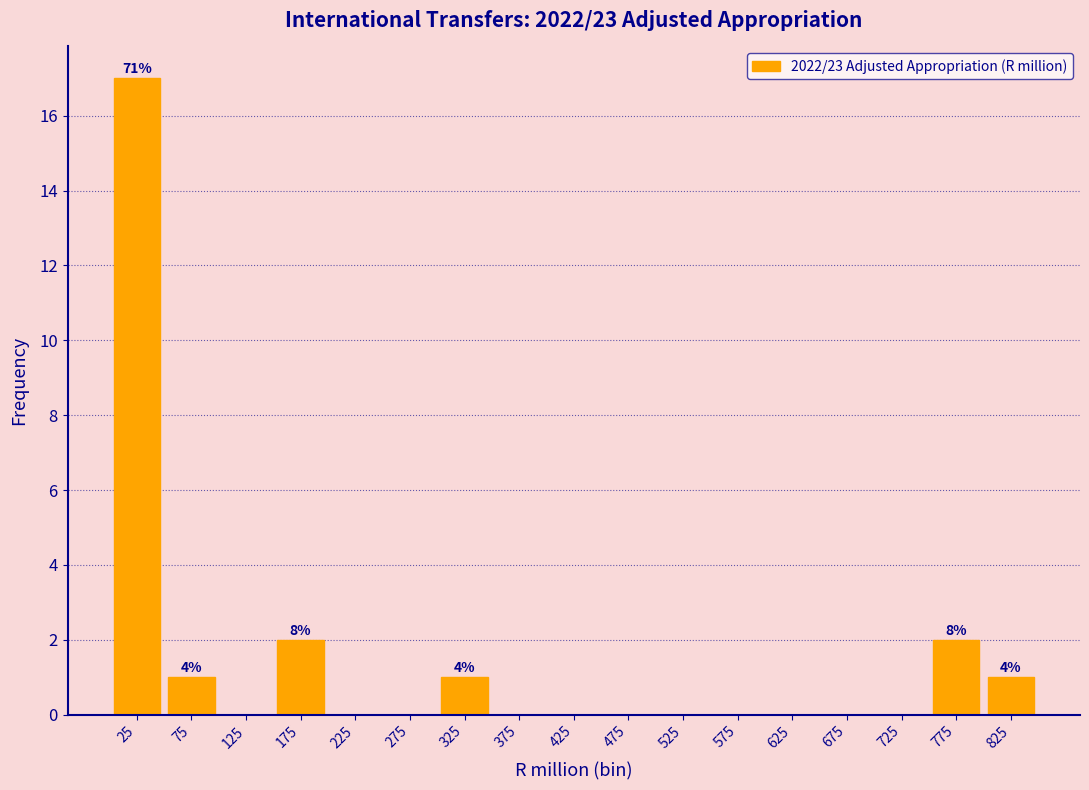

Which range on the x-axis has the tallest bar?

0 to 50